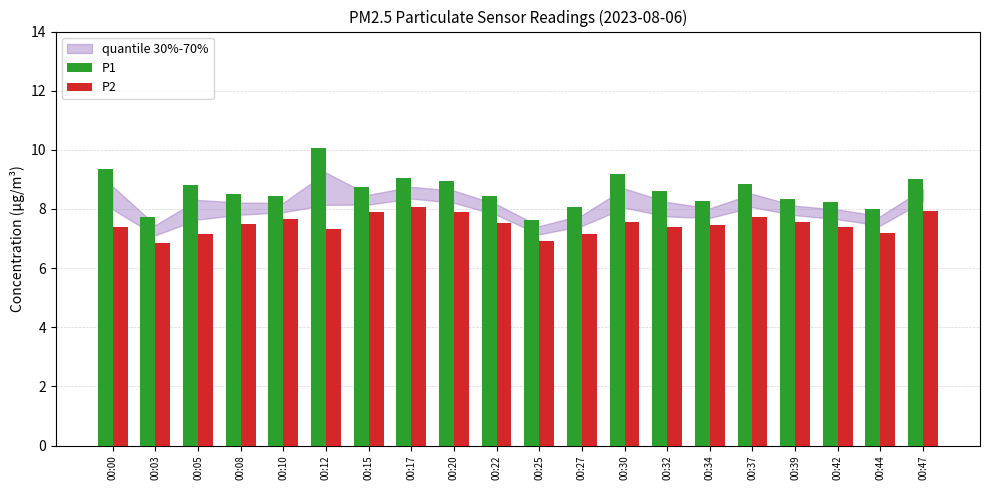

What is the difference between the highest and lowest values at 00:25?

0.7